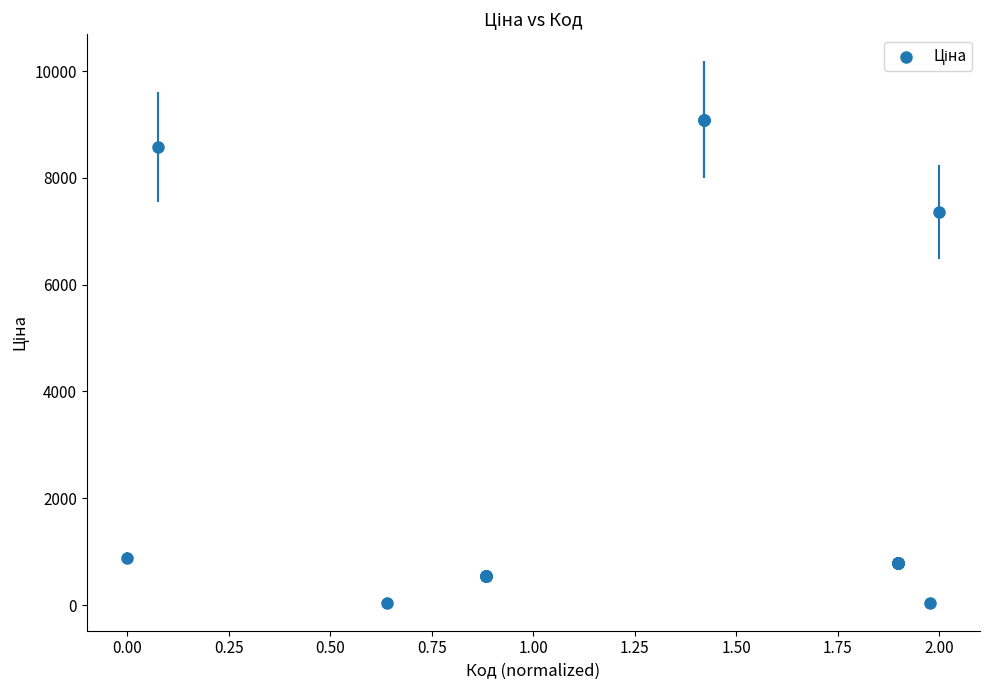

What Y value in the scatter plot is closest to 4561?

7360.2